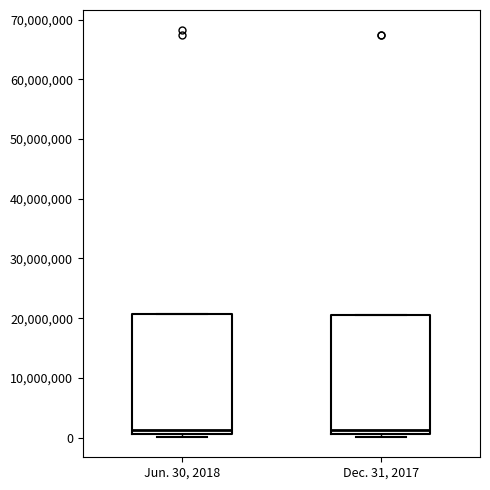

Reading left to right, read every box against the y-axis: the position of its median line, the range the box covers, and the ends of its whiskers. The values are not printed on the chart, so give them approximately, as read against the axis.

Jun. 30, 2018: median 1000000 (just above the box's lower edge), box 1000000 to 21000000, whiskers 0 to 21000000
Dec. 31, 2017: median 1000000 (just above the box's lower edge), box 1000000 to 21000000, whiskers 0 to 21000000